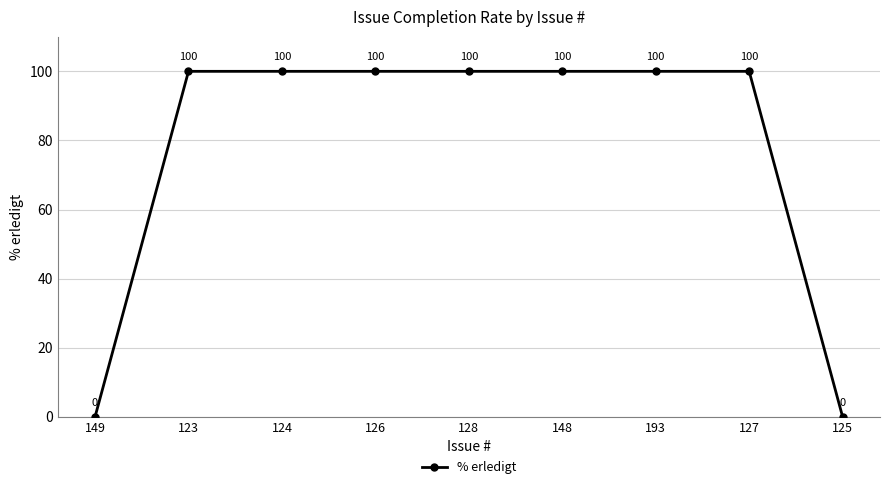

Reading left to right, extract all data points from this chart.

149=0	123=100	124=100	126=100	128=100	148=100	193=100	127=100	125=0